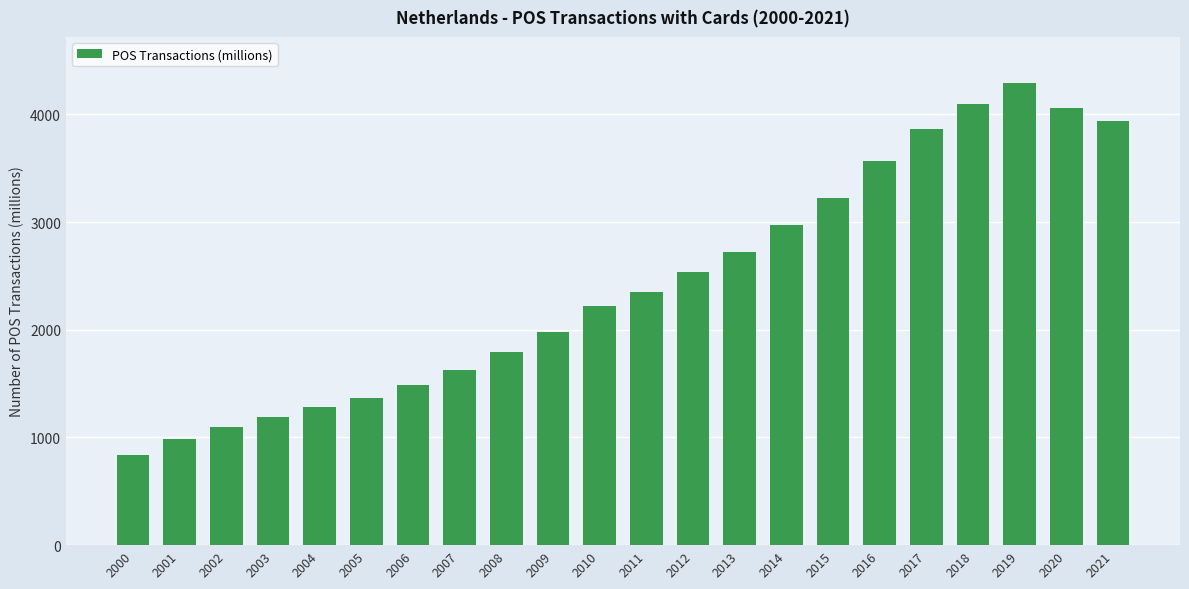

Rank the categories by value from highest to lowest.

2019, 2018, 2020, 2021, 2017, 2016, 2015, 2014, 2013, 2012, 2011, 2010, 2009, 2008, 2007, 2006, 2005, 2004, 2003, 2002, 2001, 2000